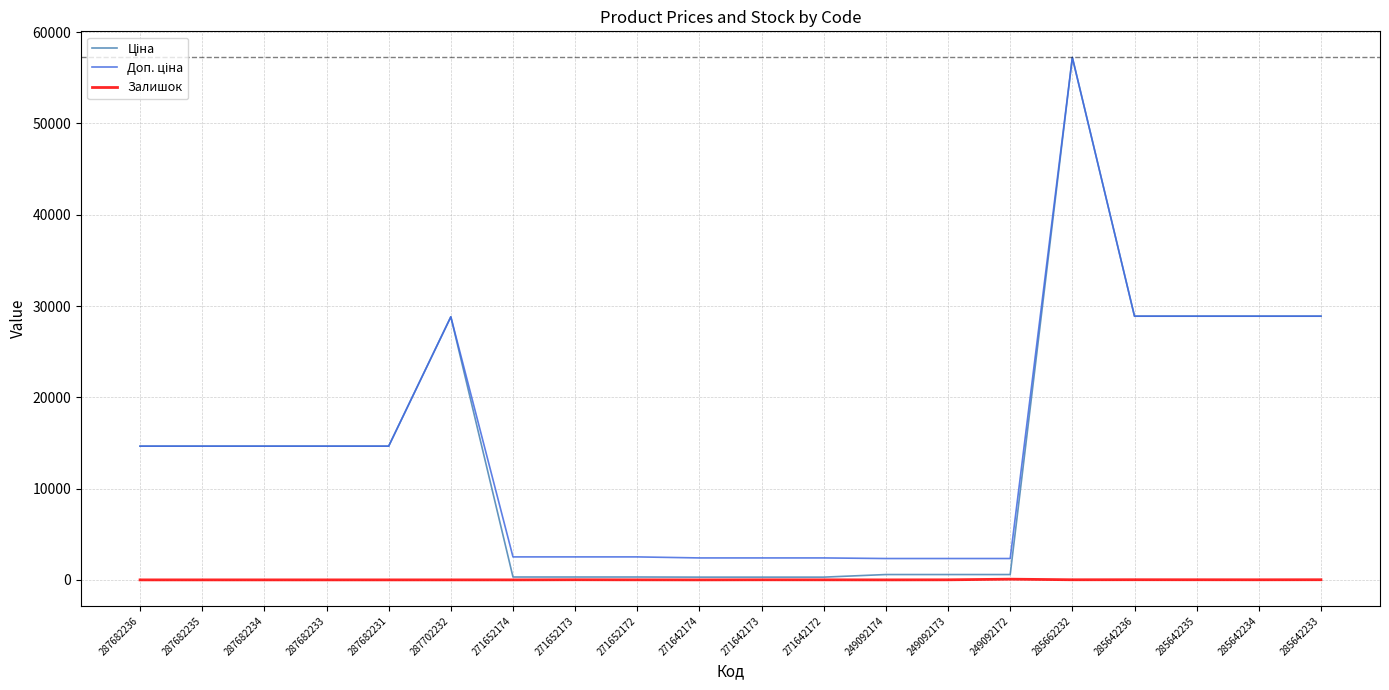

What is the difference between the highest and lowest values at 287682231?

14649.6